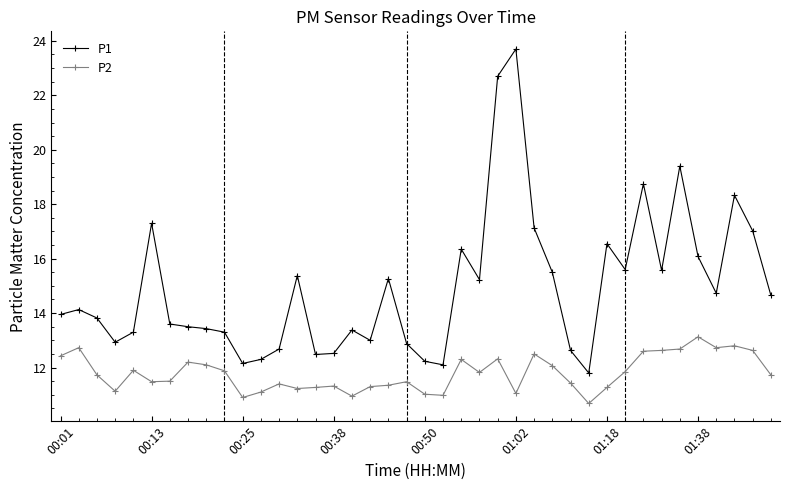

What is the value of the P2 point at the 6th from the left?

11.5